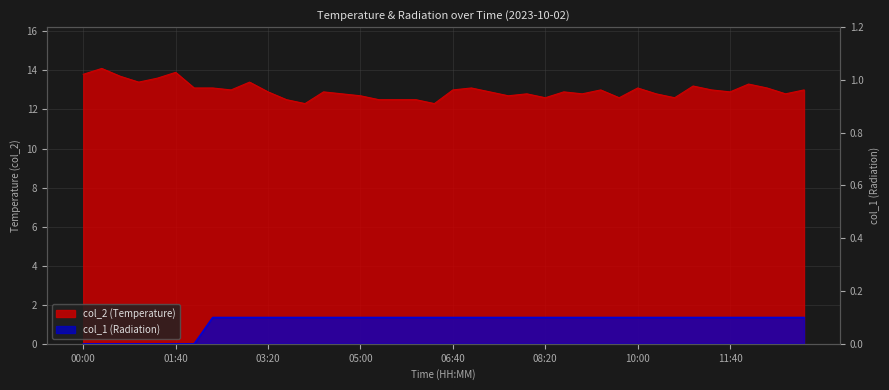

Rank the series at 10:00 from highest to lowest value.

col_2, col_1